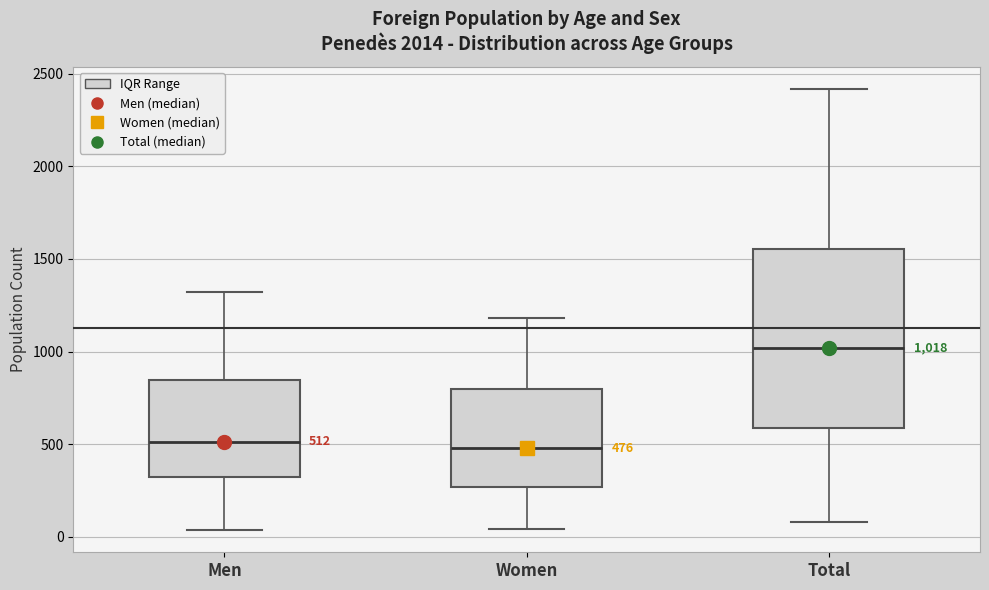

Which box has the highest median line?

Total